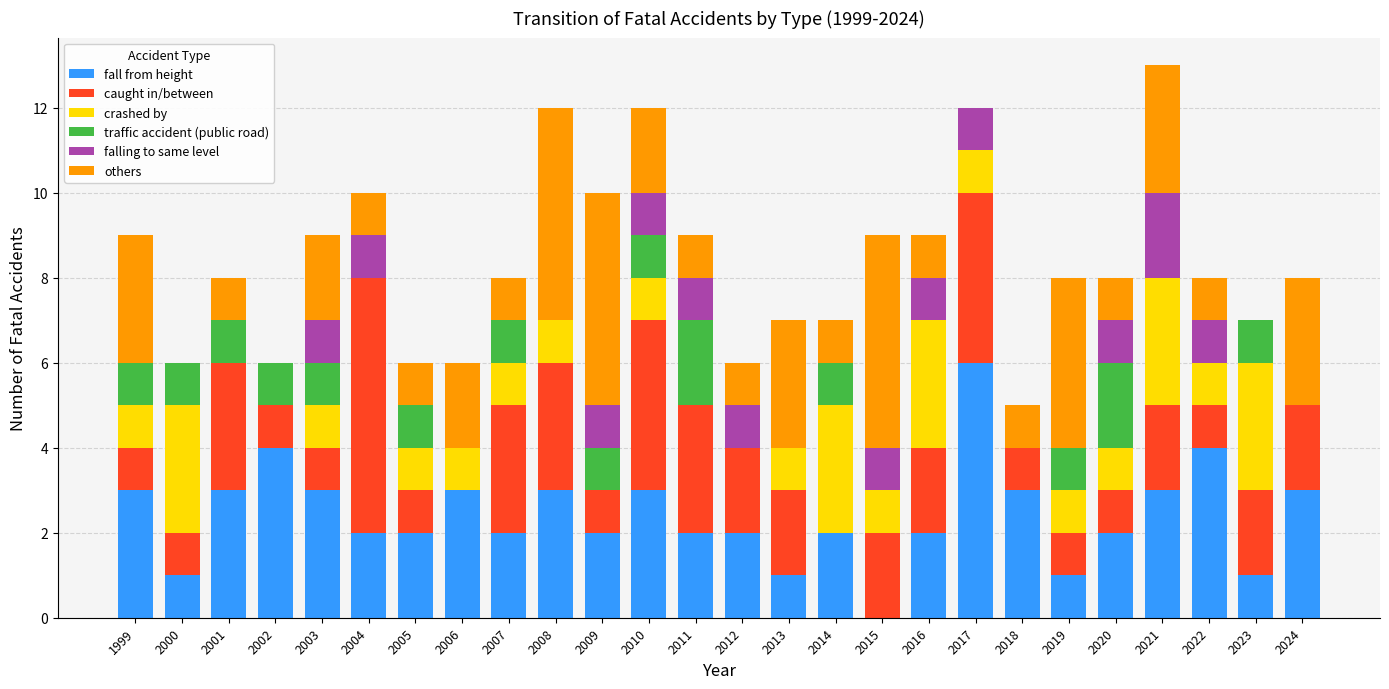

What is the total value across all series at 2009?

10